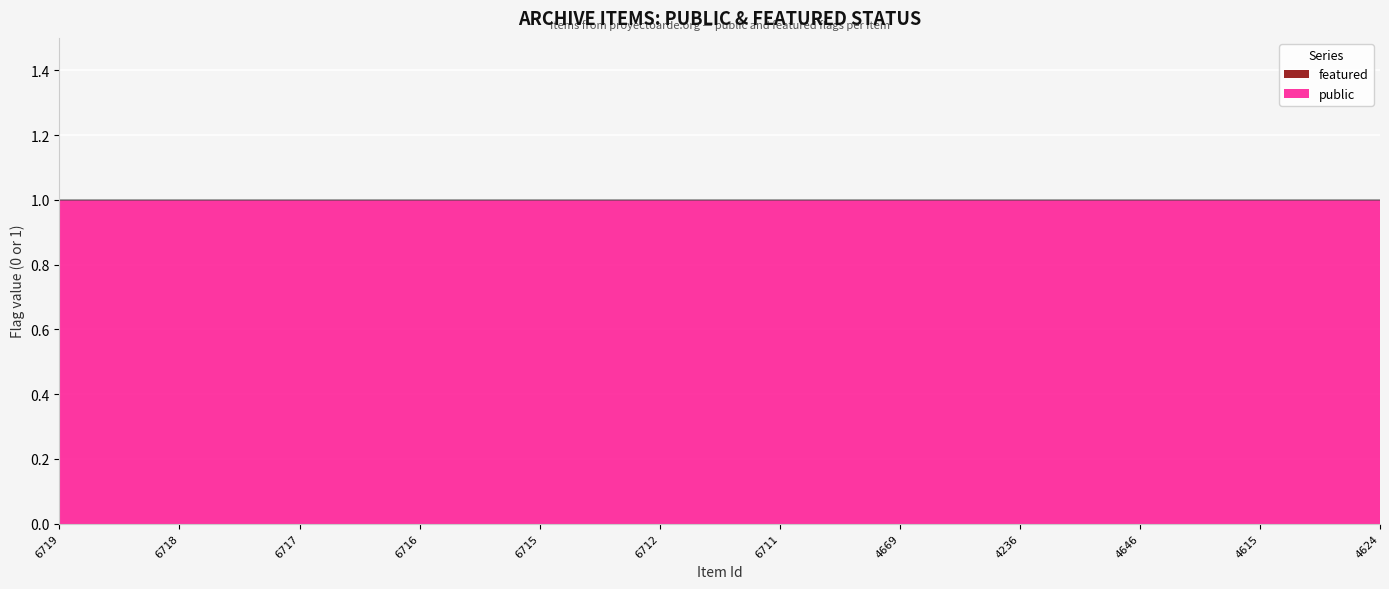

Reading left to right, what are all the values shown in this chart?

public: 6719=1	6718=1	6717=1	6716=1	6715=1	6712=1	6711=1	4669=1	4236=1	4646=1	4615=1	4624=1
featured: 6719=0	6718=0	6717=0	6716=0	6715=0	6712=0	6711=0	4669=0	4236=0	4646=0	4615=0	4624=0